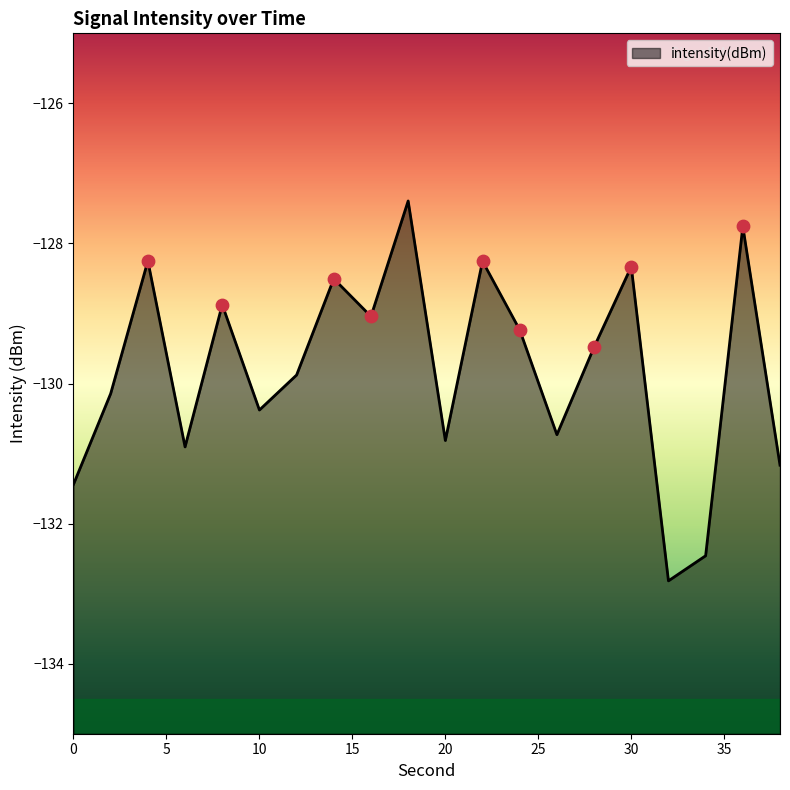

Which has a higher value, 24 or 10?

24